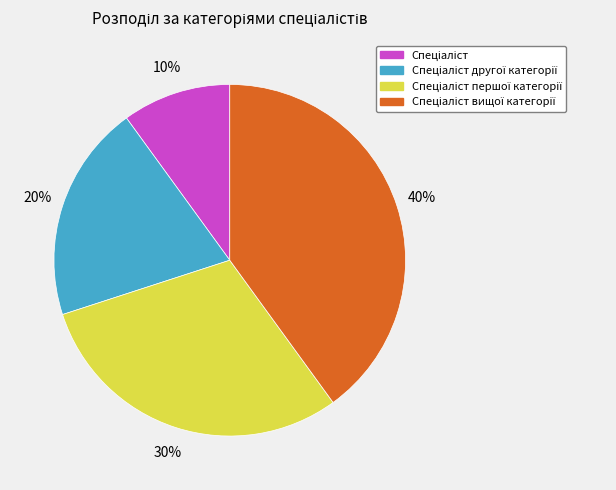

To the nearest percent, what is the difference between the largest and smallest slice percentages?

30%